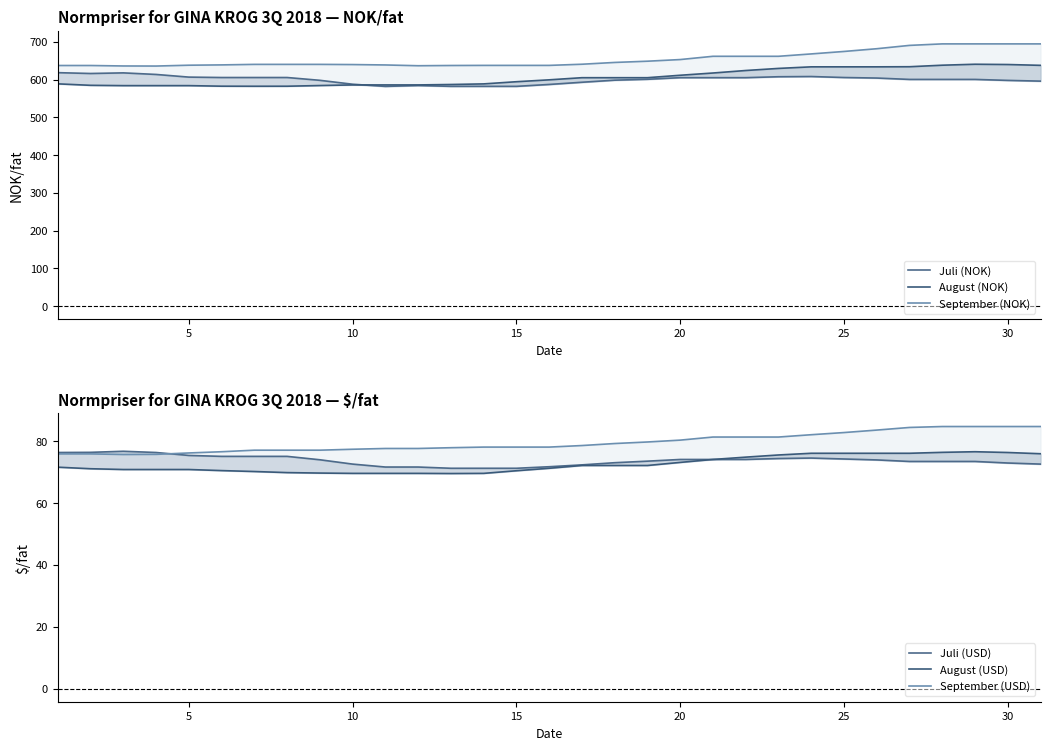

True or false: August (USD) and August (NOK) cross at least once.

False